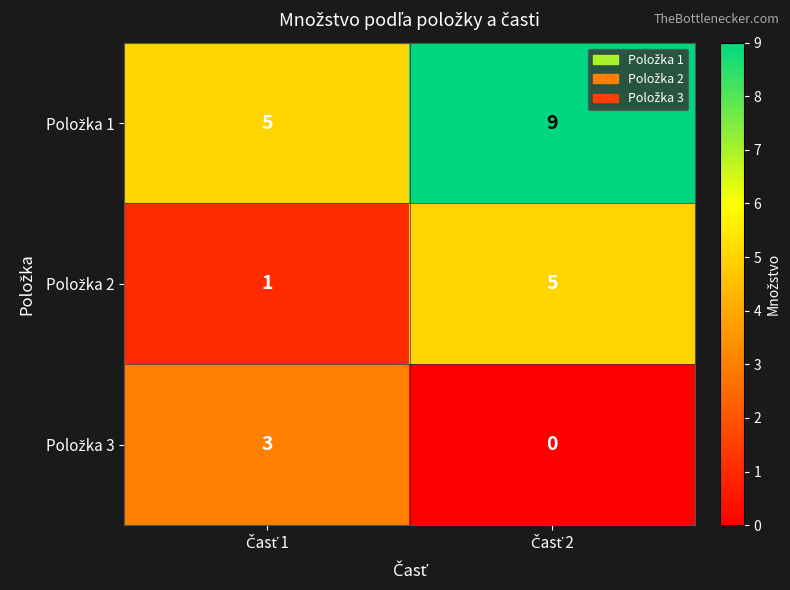

How many distinct data groups are displayed?

3